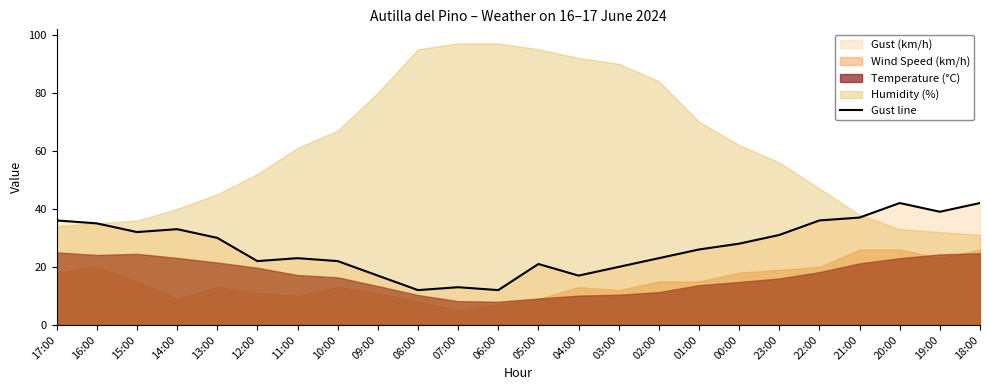

The Gust line series shows 17 at 14:00. True or false?

False